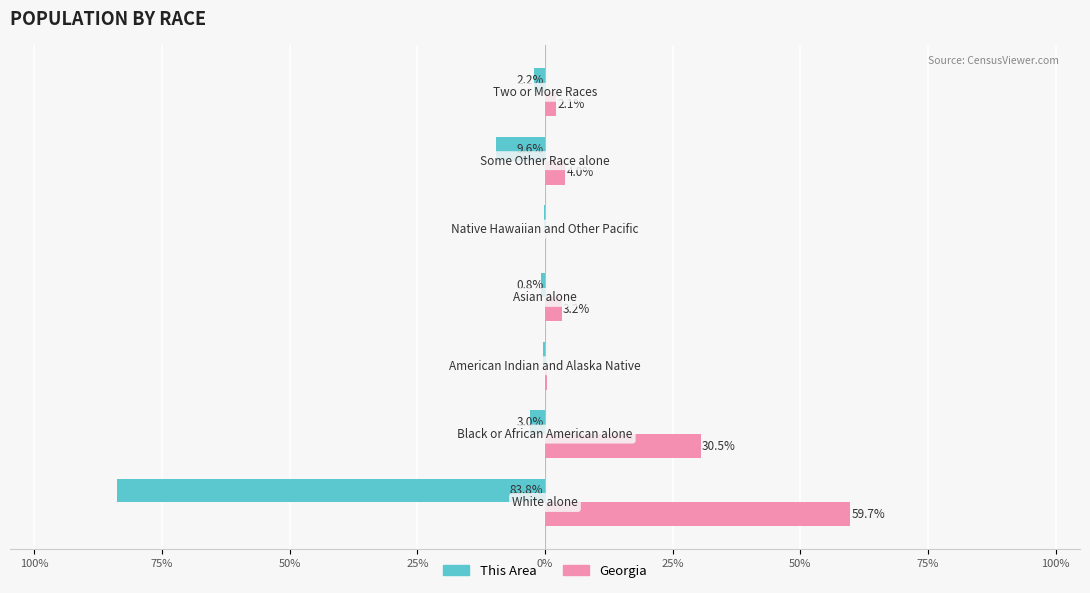

What are all the series names shown in the legend?

This Area, Georgia